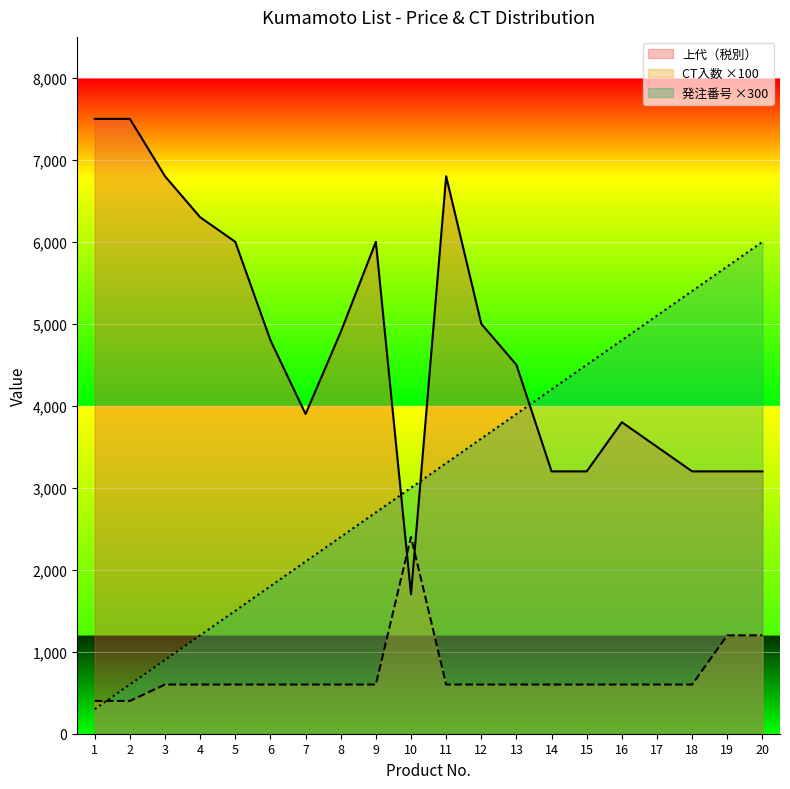

Where is 発注番号 nearest to the value 3150?

10